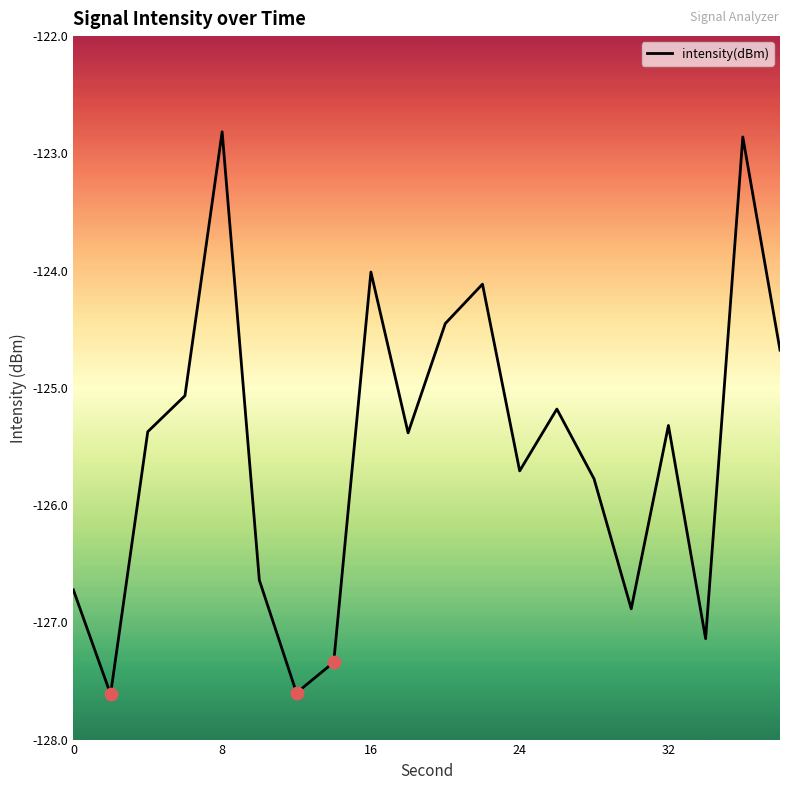

What is the minimum value shown in the chart?

-127.6